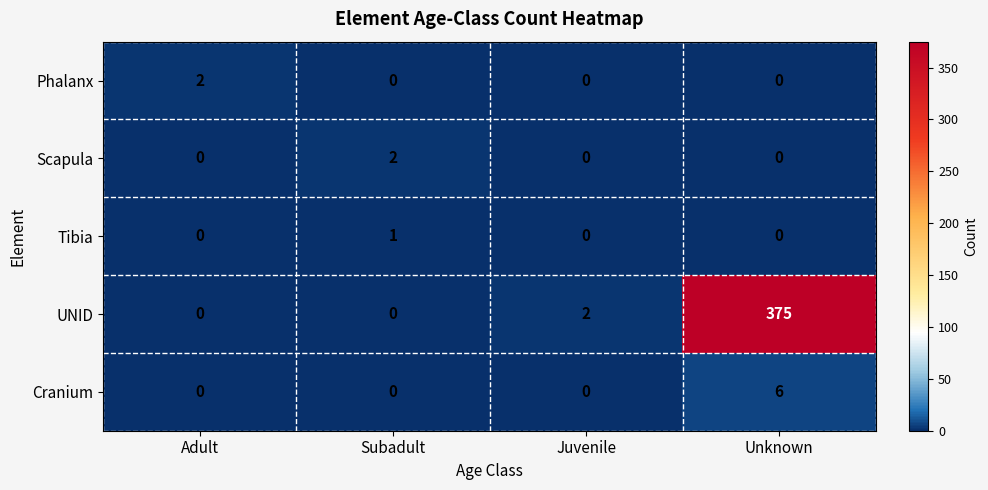

Reading left to right, transcribe all the data shown in this chart.

Phalanx: 2	0	0	0
Scapula: 0	2	0	0
Tibia: 0	1	0	0
UNID: 0	0	2	375
Cranium: 0	0	0	6